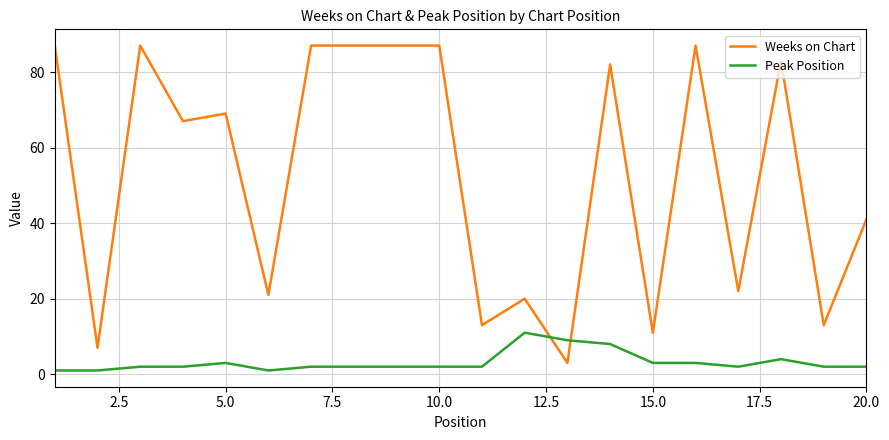

Reading right to left, list all the values displayed in this chart.

Weeks on Chart: 41	13	83	22	87	11	82	3	20	13	87	87	87	87	21	69	67	87	7	87
Peak Position: 2	2	4	2	3	3	8	9	11	2	2	2	2	2	1	3	2	2	1	1